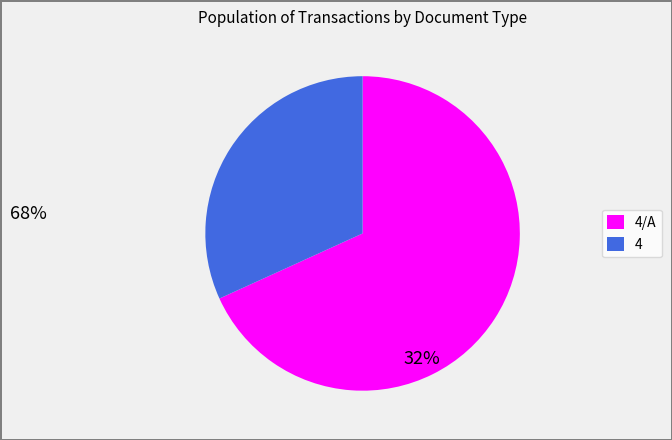

Does 4/A represent more than half of the total?

Yes